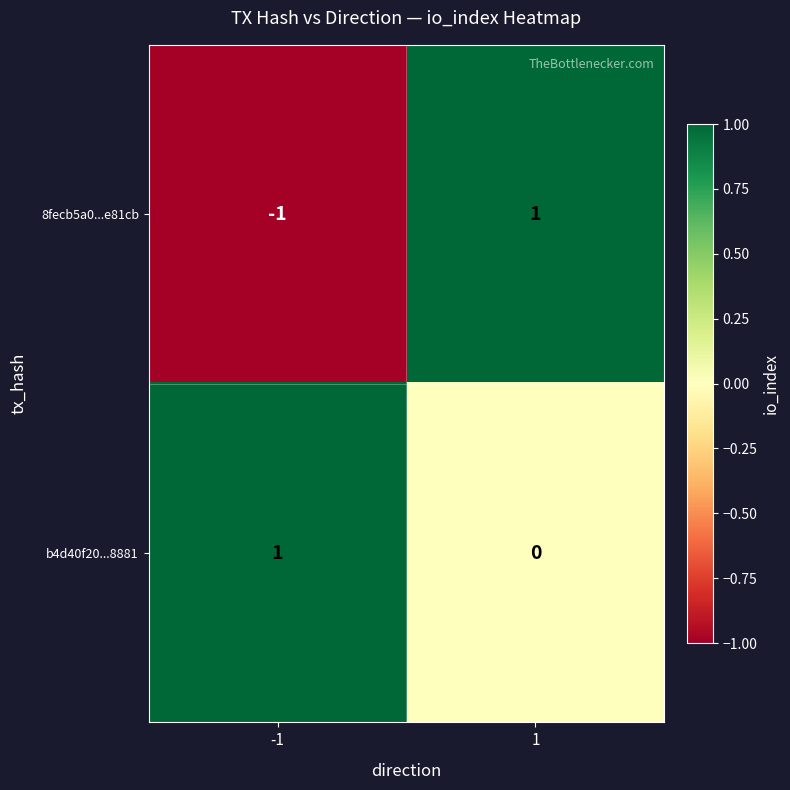

Which category has the lowest value across all series?

-1